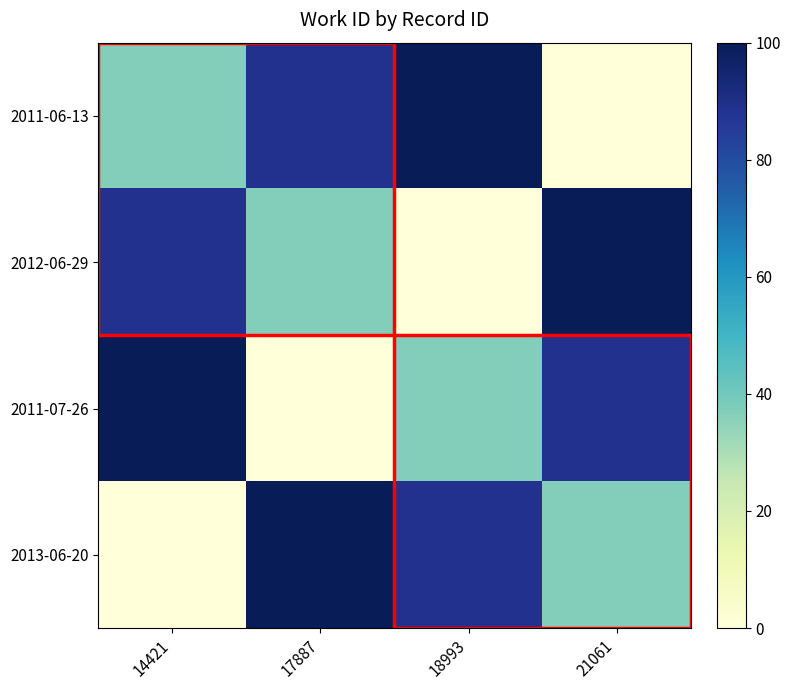

Which series has the widest spread of values?

2011-06-13